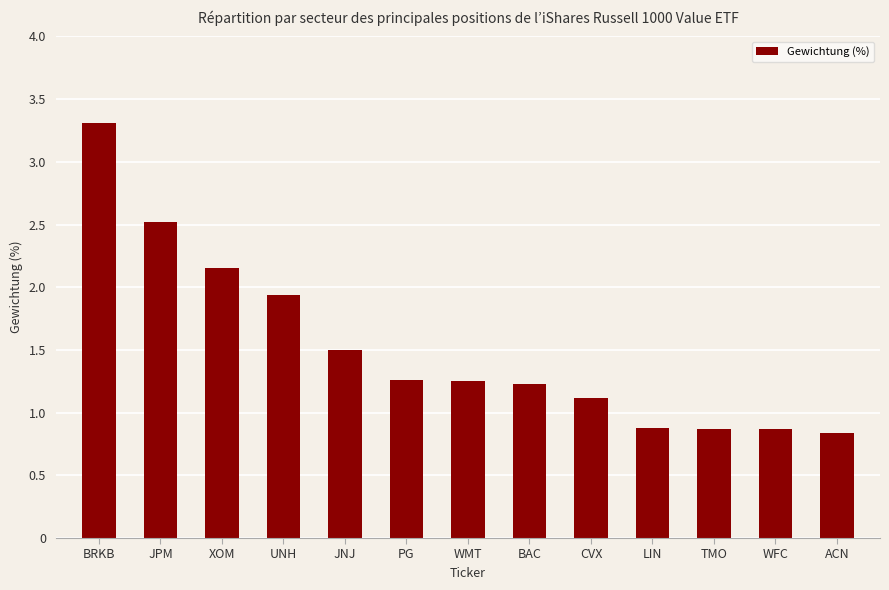

What is the sum of the values at ACN and TMO?

1.7